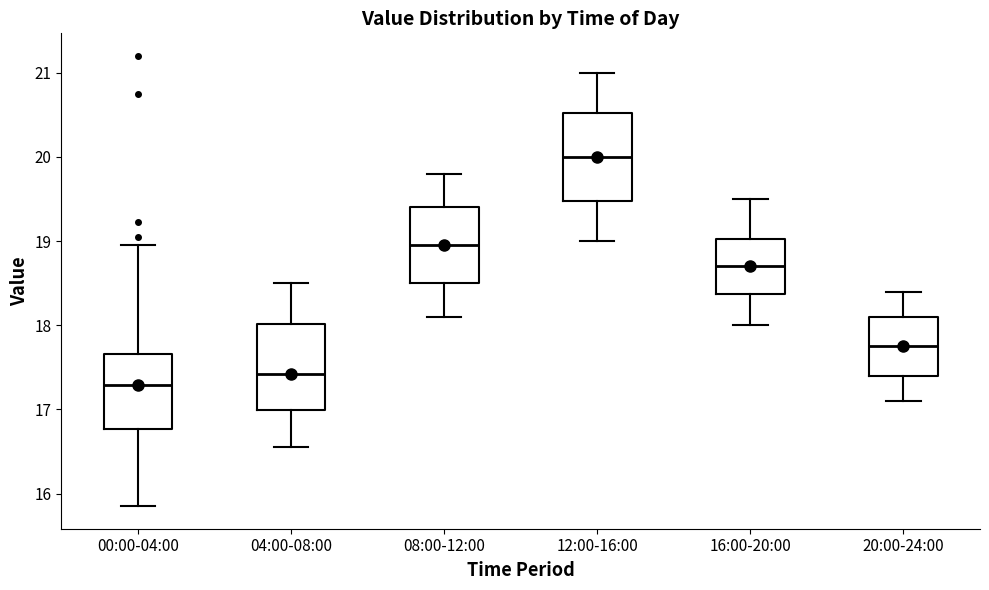

Reading left to right, read every box against the y-axis: the position of its median line, the range the box covers, and the ends of its whiskers. The values are not printed on the chart, so give them approximately, as read against the axis.

00:00-04:00: median 17.3, box 16.8 to 17.7, whiskers 15.9 to 19.0
04:00-08:00: median 17.4, box 17.0 to 18.0, whiskers 16.6 to 18.5
08:00-12:00: median 19.0, box 18.5 to 19.4, whiskers 18.1 to 19.8
12:00-16:00: median 20.0, box 19.5 to 20.5, whiskers 19.0 to 21.0
16:00-20:00: median 18.7, box 18.4 to 19.0, whiskers 18.0 to 19.5
20:00-24:00: median 17.8, box 17.4 to 18.1, whiskers 17.1 to 18.4